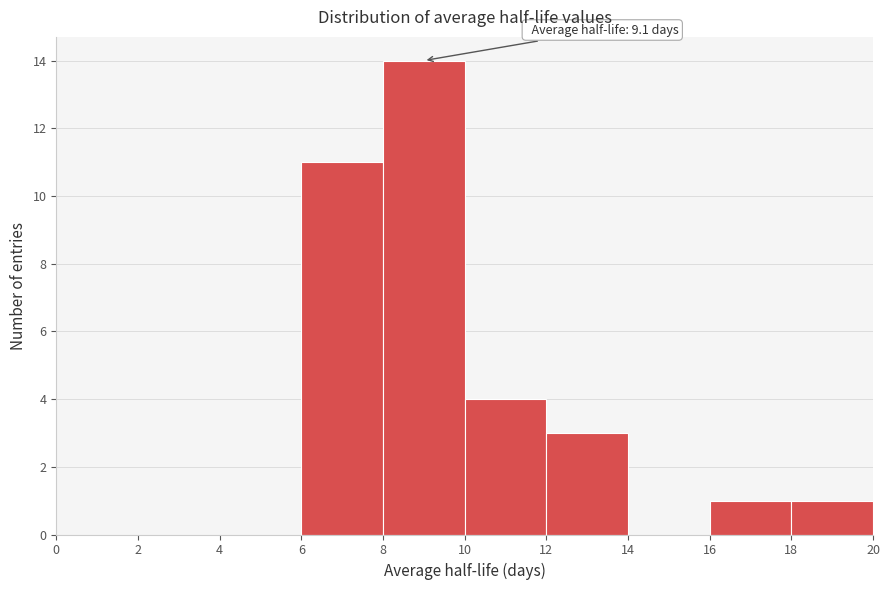

Which range on the x-axis has the tallest bar?

8 to 10